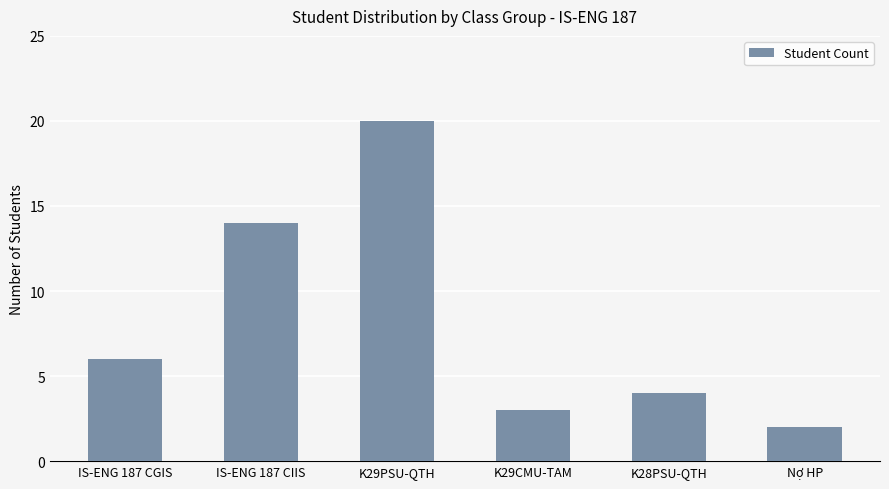

Reading left to right, extract all data points from this chart.

IS-ENG 187 CGIS=6	IS-ENG 187 CIIS=14	K29PSU-QTH=20	K29CMU-TAM=3	K28PSU-QTH=4	Nợ HP=2